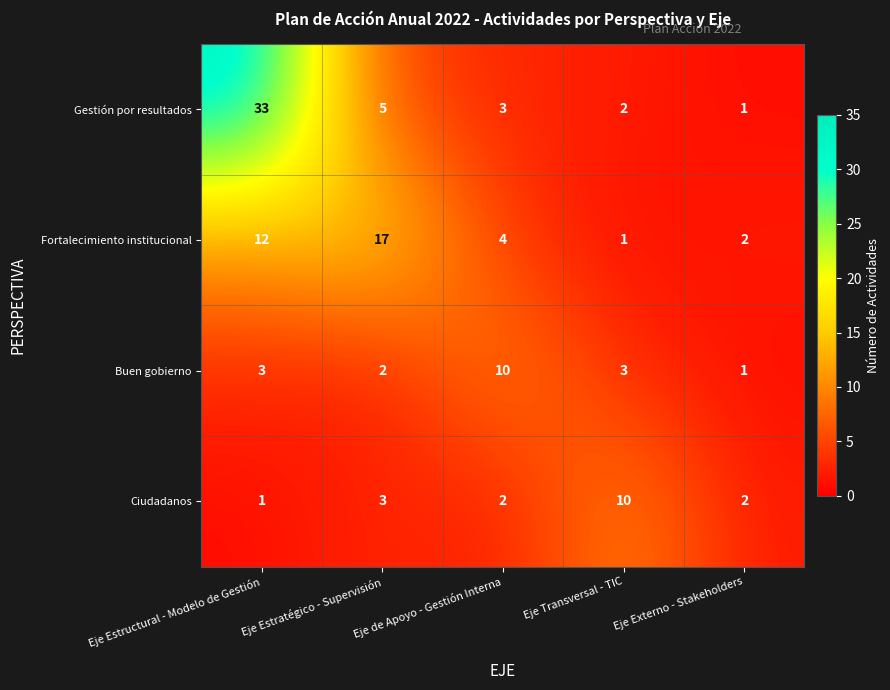

What is the average value of the Ciudadanos series?

4